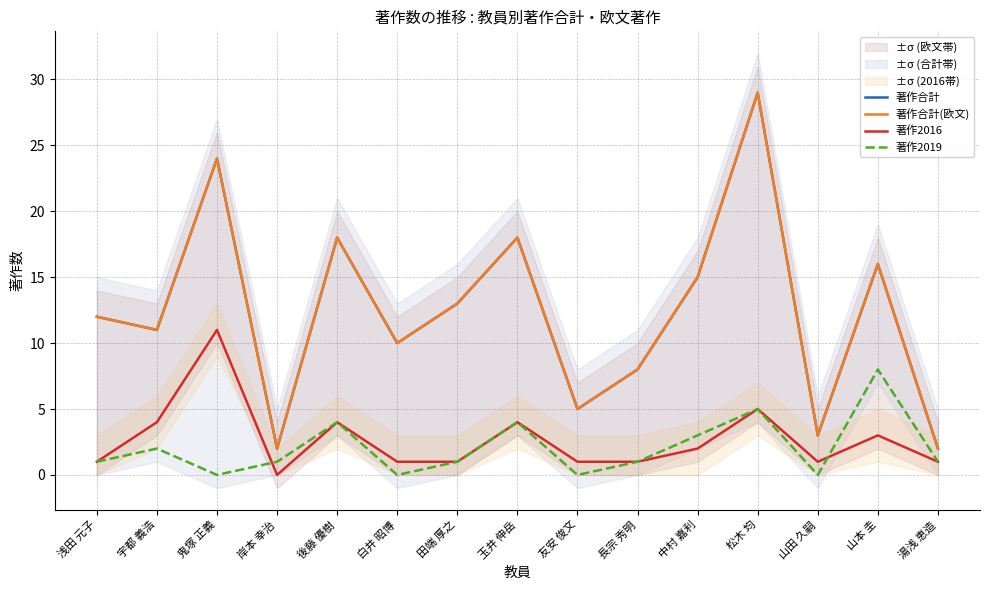

Which series has the widest spread of values?

著作合計